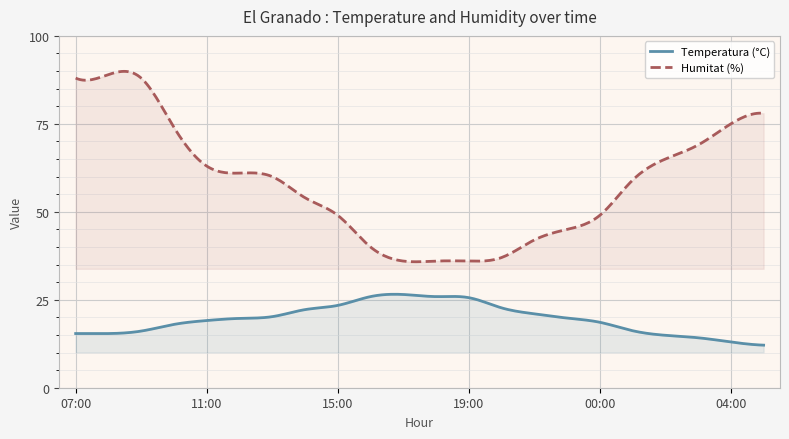

The value of Temperatura (°C) at 00:00 is 18.6. True or false?

True